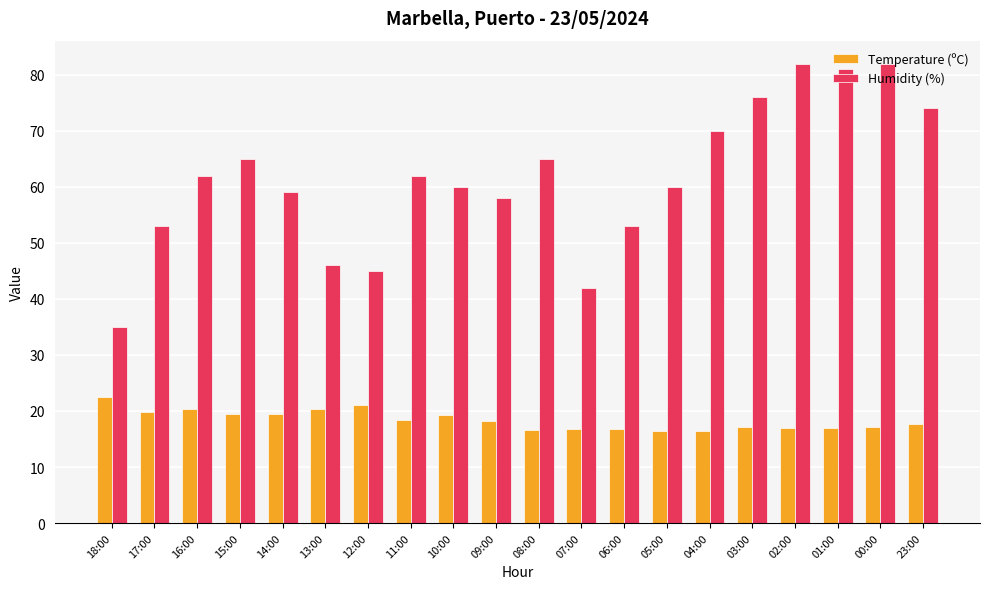

The value of Temperature (ºC) at 16:00 is 10.4. True or false?

False